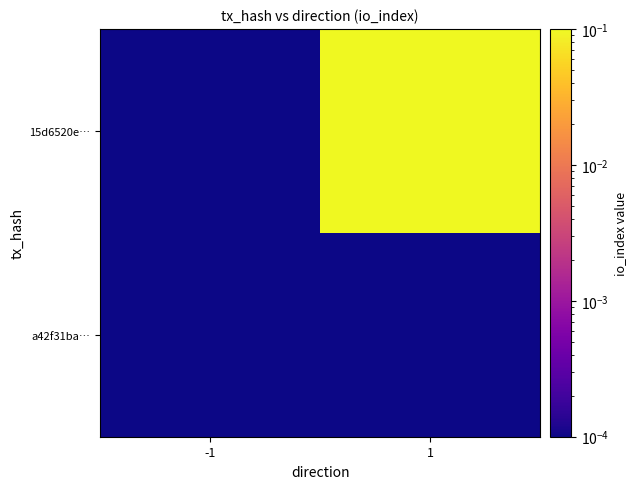

List the series in order of their peak value, highest first.

15d6520e…, a42f31ba…